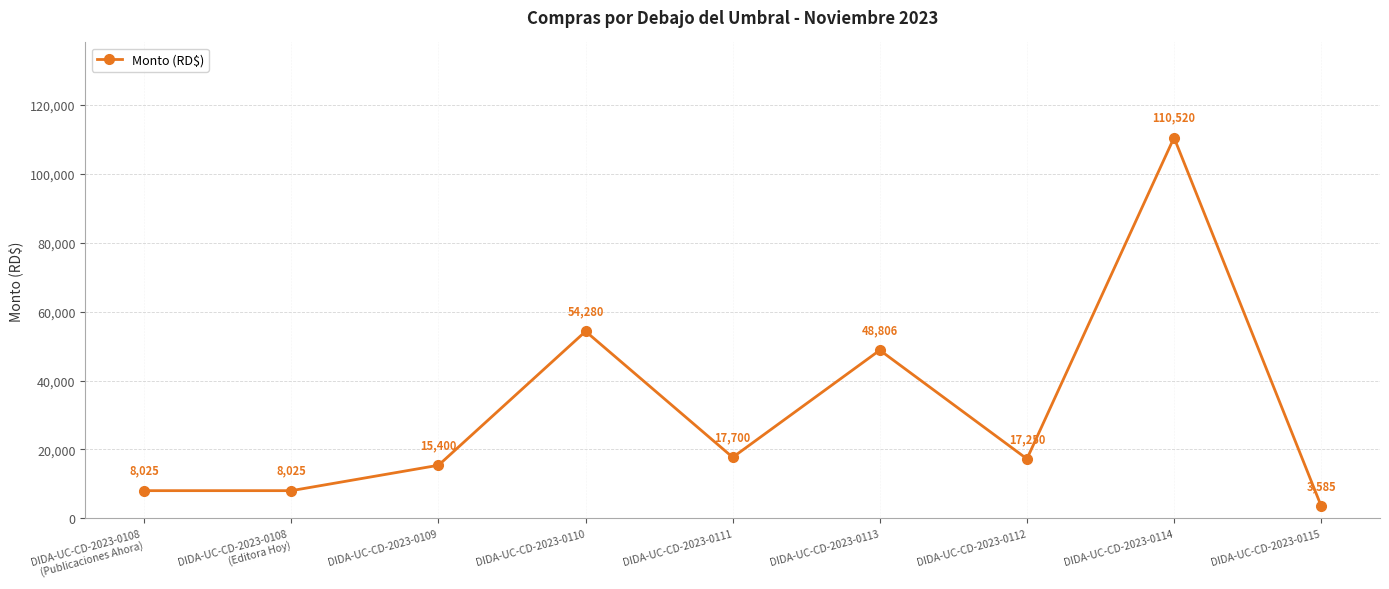

What is the change in value from DIDA-UC-CD-2023-0109 to DIDA-UC-CD-2023-0115?

-11815